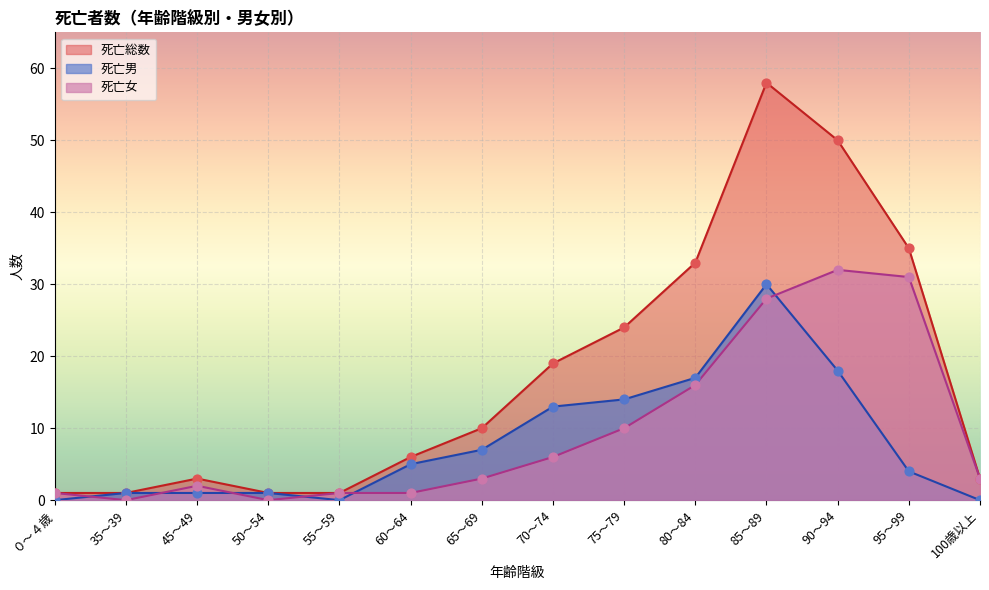

Is the value of 死亡総数 at 50～54 greater than the value of 死亡男 at 35～39?

No